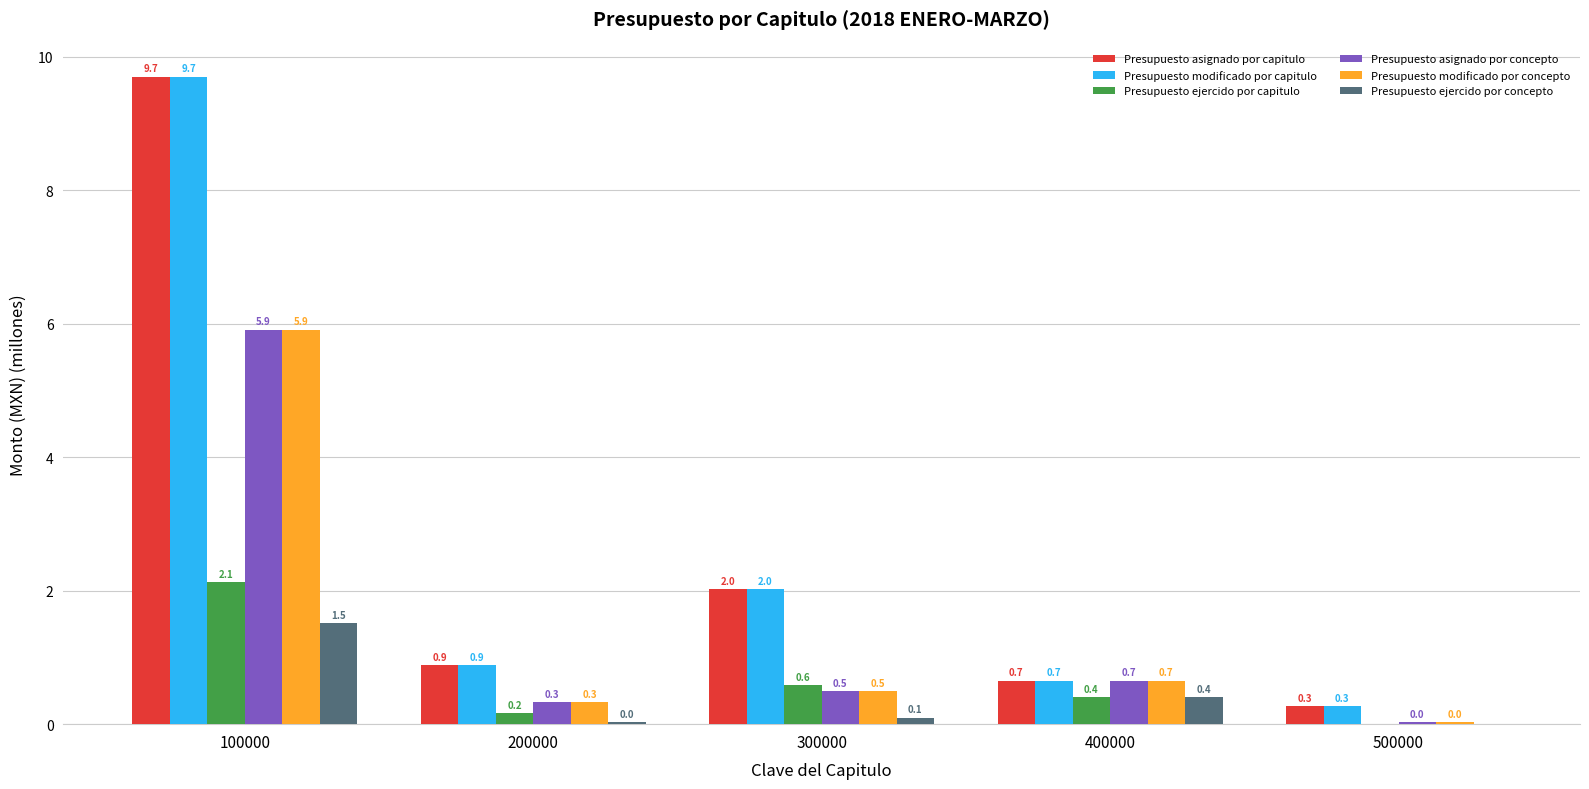

What is the total value across all series at 400000?

3.4